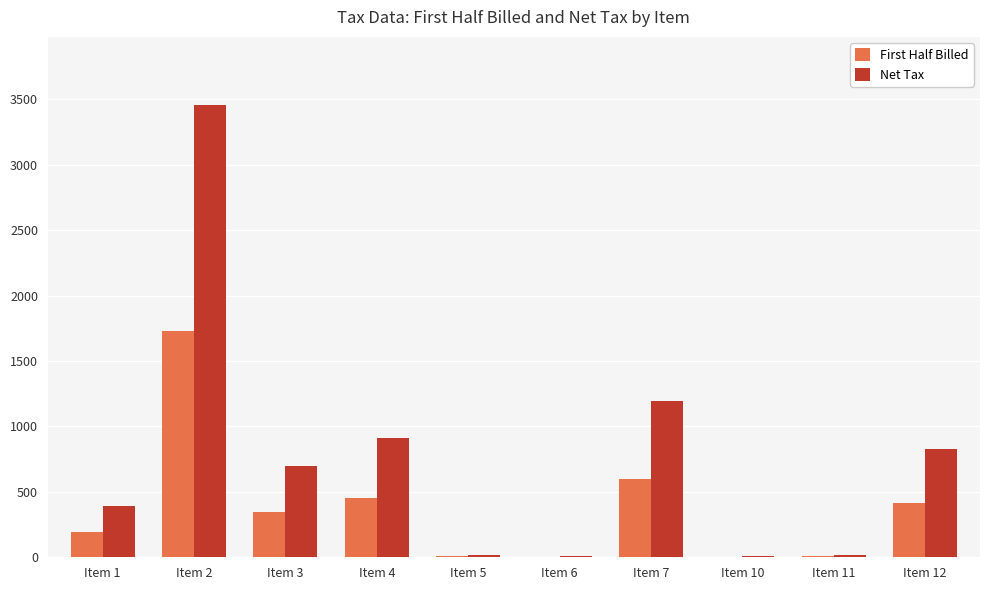

What is the average value of the First Half Billed series?

377